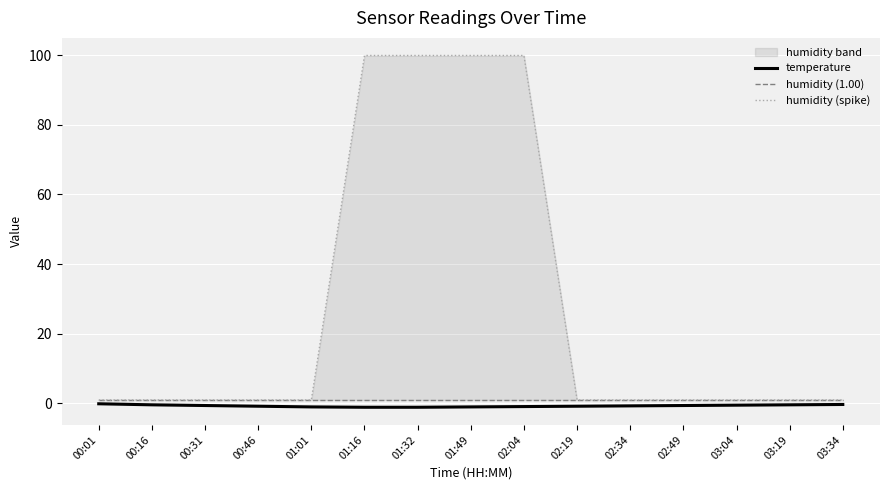

What is the sum of the temperature values at 03:19 and 00:16?

-0.8